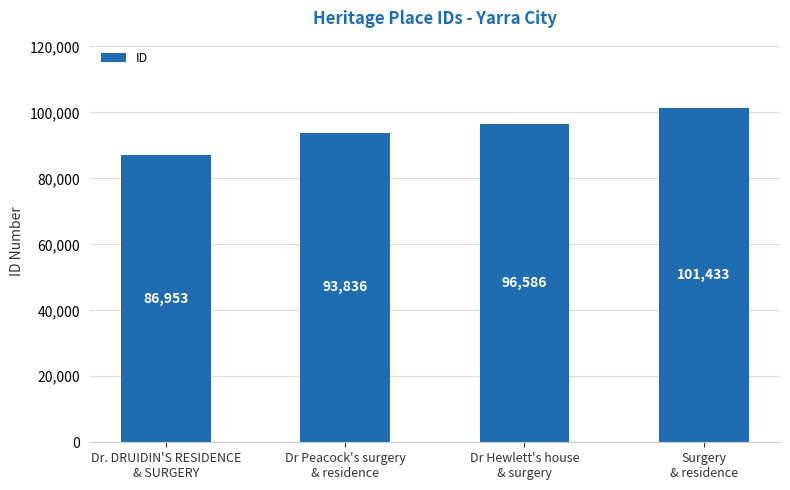

What value does the data have at Dr. DRUIDIN'S RESIDENCE
& SURGERY?

86953